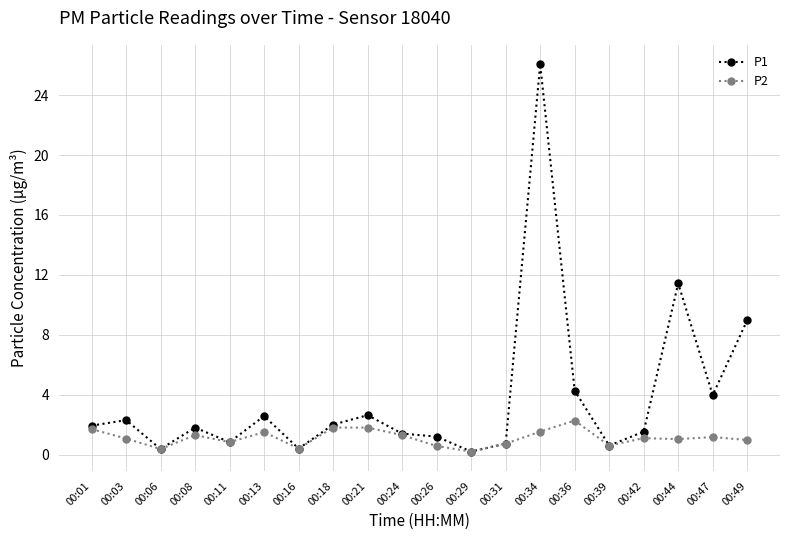

The value of P1 at 00:47 is 4.0. True or false?

True